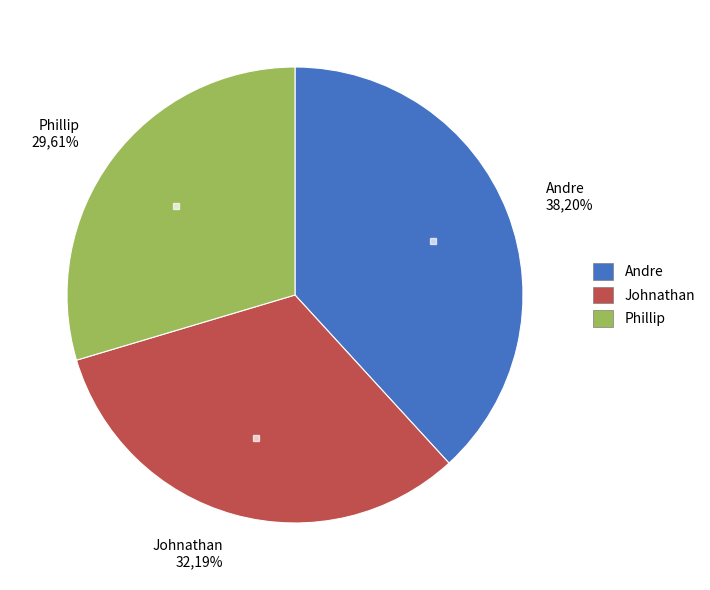

To the nearest percent, what portion does Andre represent?

38%